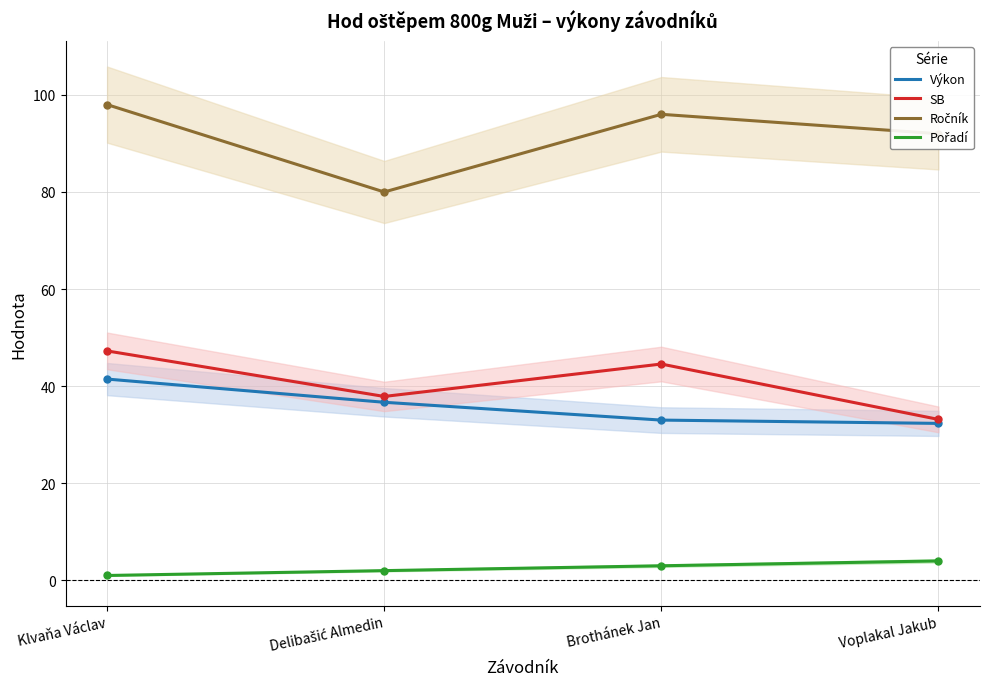

What is the average value of the SB series?

40.7